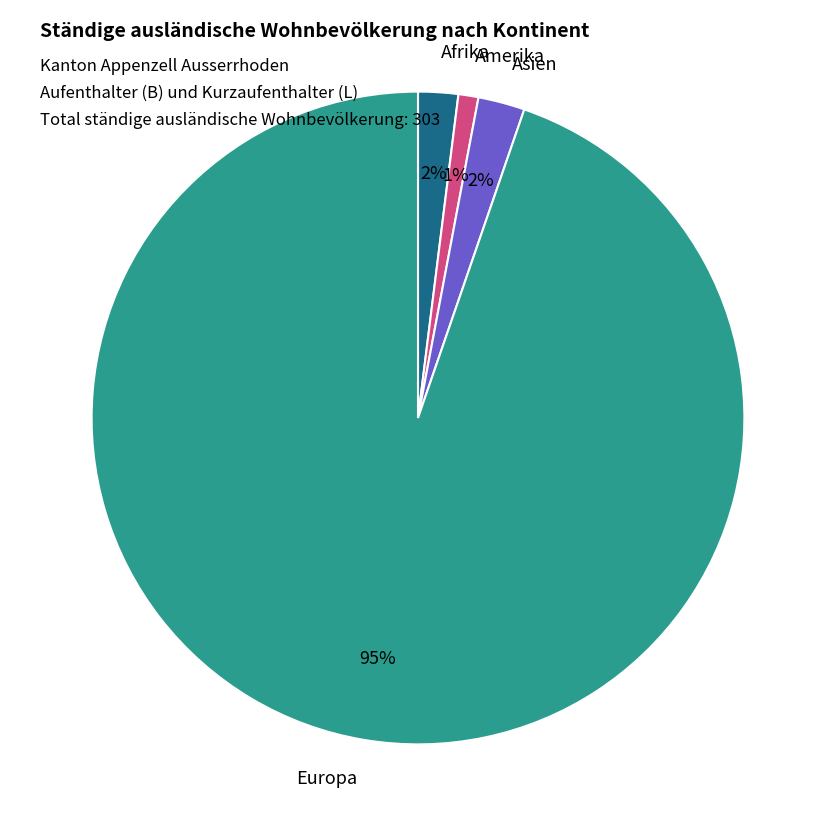

How many slices are in this pie chart?

4